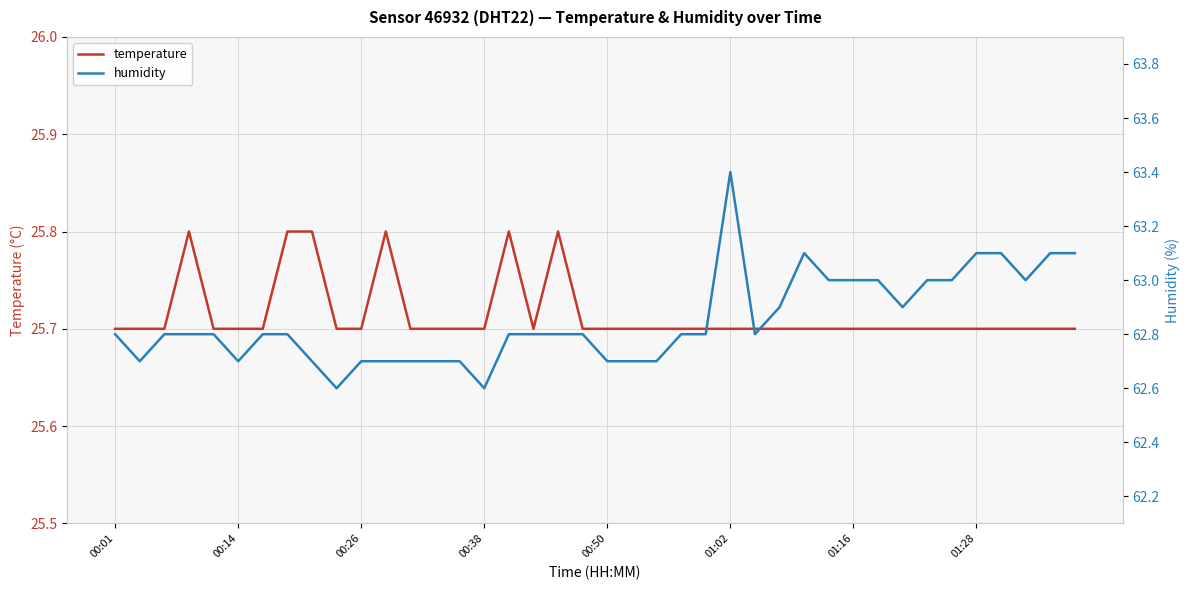

What is the maximum value for temperature?

25.8